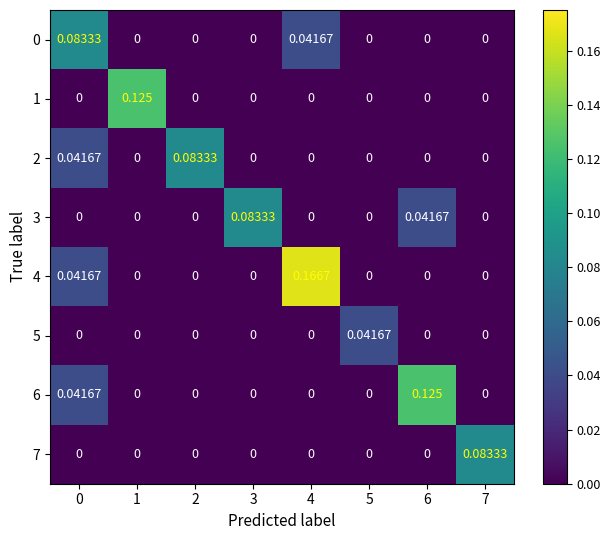

Is the value of 0 at 4 greater than the value of 5 at 7?

Yes